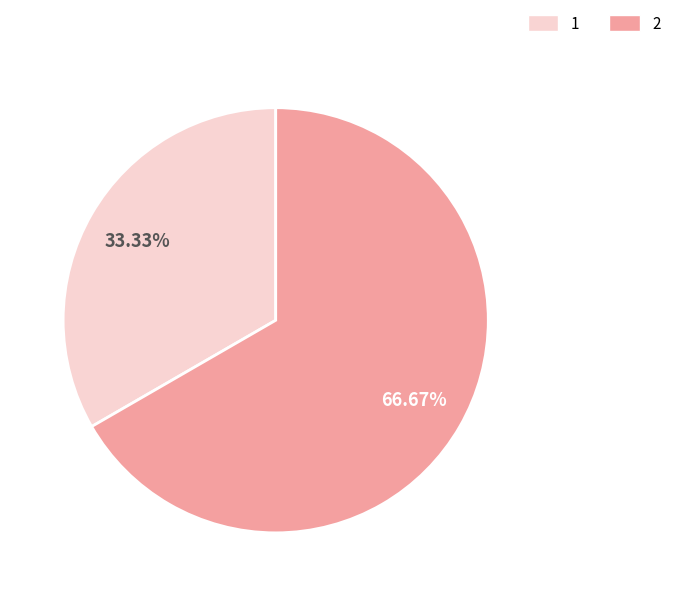

How many slices are in this pie chart?

2